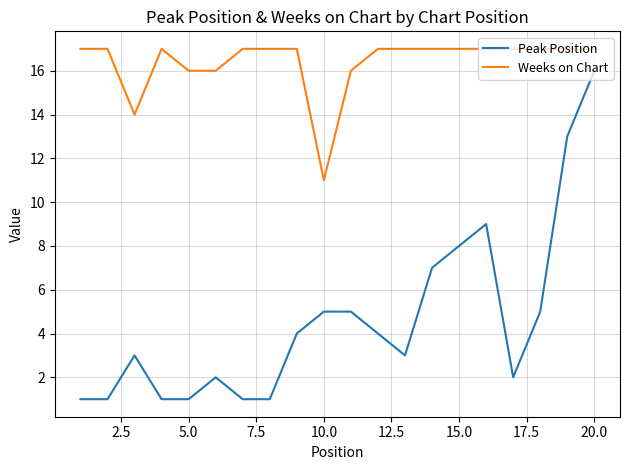

True or false: Weeks on Chart has more than 0 points higher than both neighbors.

True